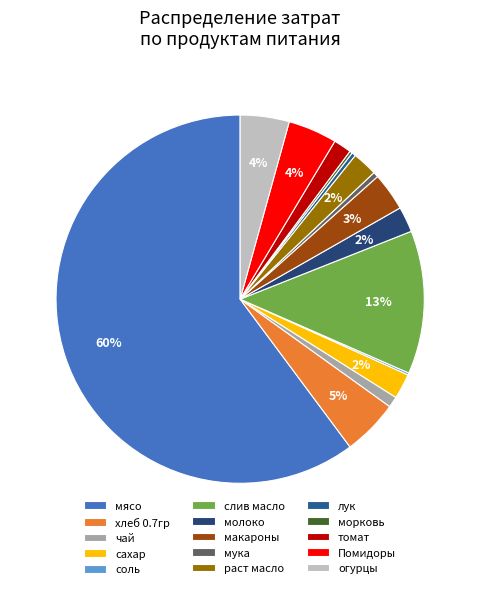

Approximately how many times larger is the value at морковь compared to мука?

0.5